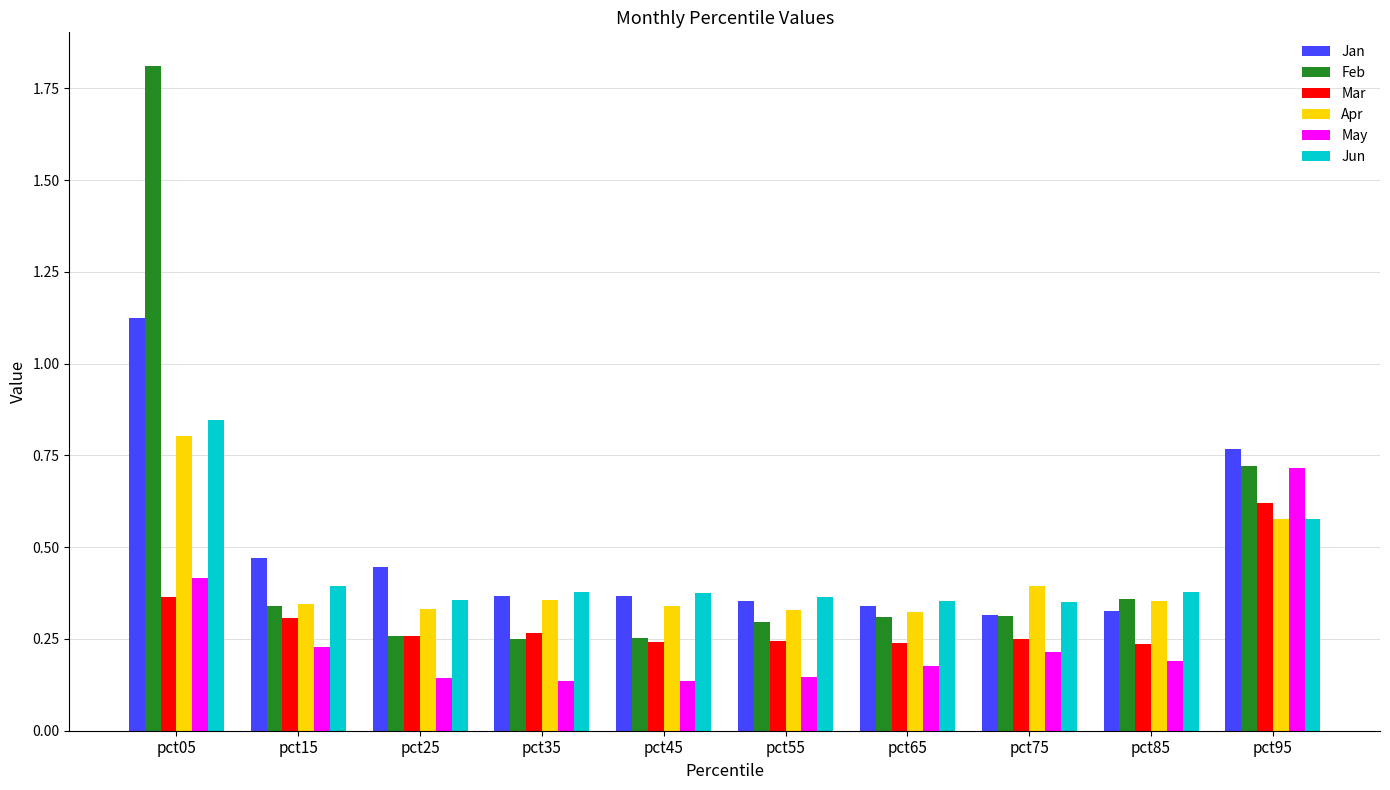

How many Apr values are between 0 and 1?

10